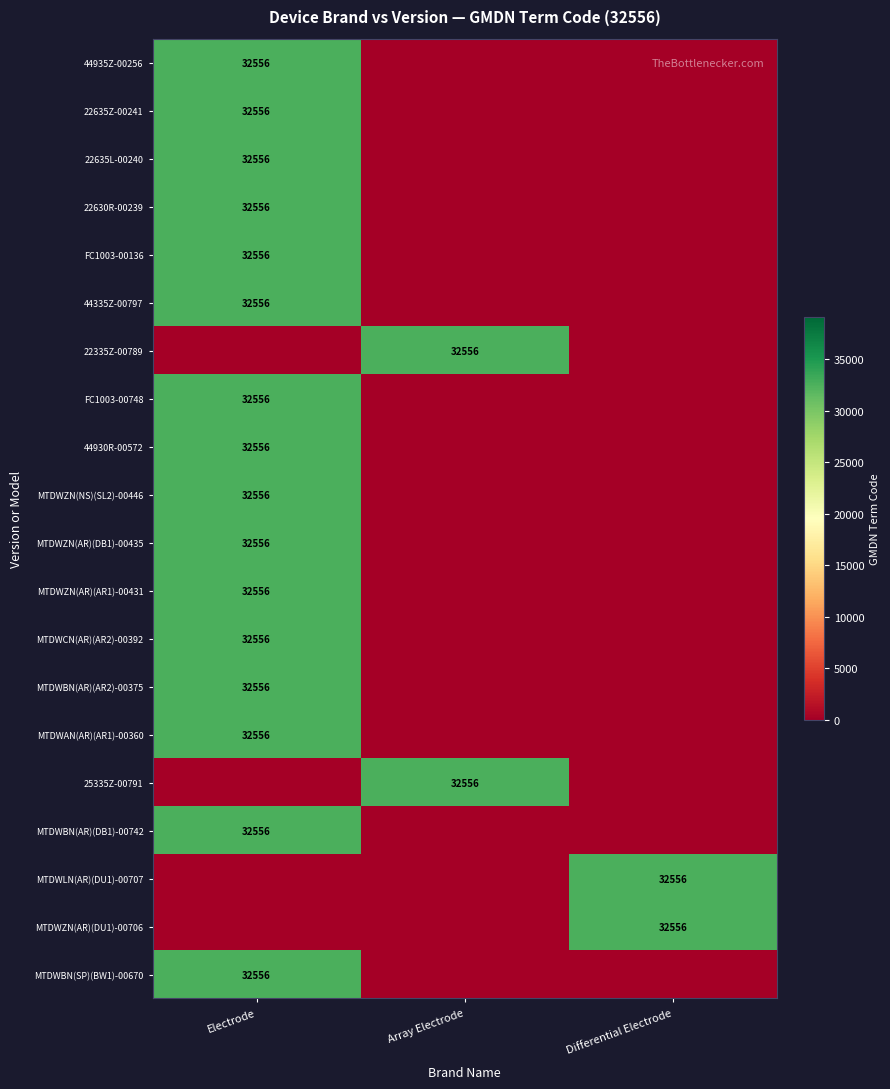

The value of 25335Z-00791 at Array Electrode is 10966. True or false?

False